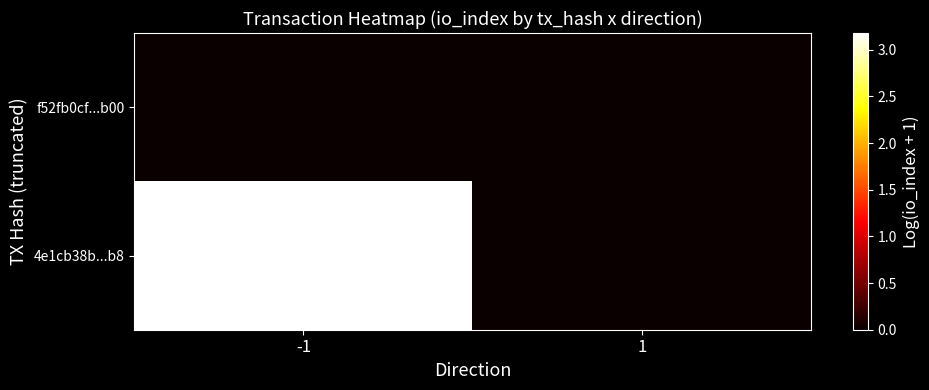

Reading right to left, extract all data points from this chart.

f52fb0cf...b00: 1=0.0	-1=0.0
4e1cb38b...b8: 1=0.0	-1=3.2